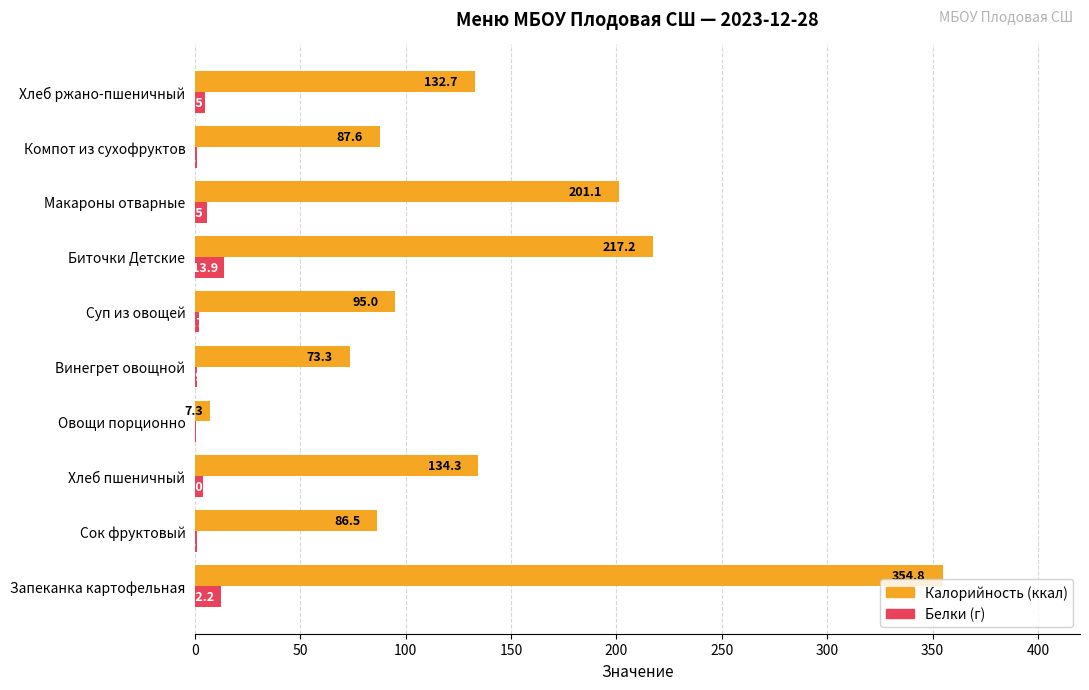

At which category does the chart reach its peak across all series?

Запеканка картофельная